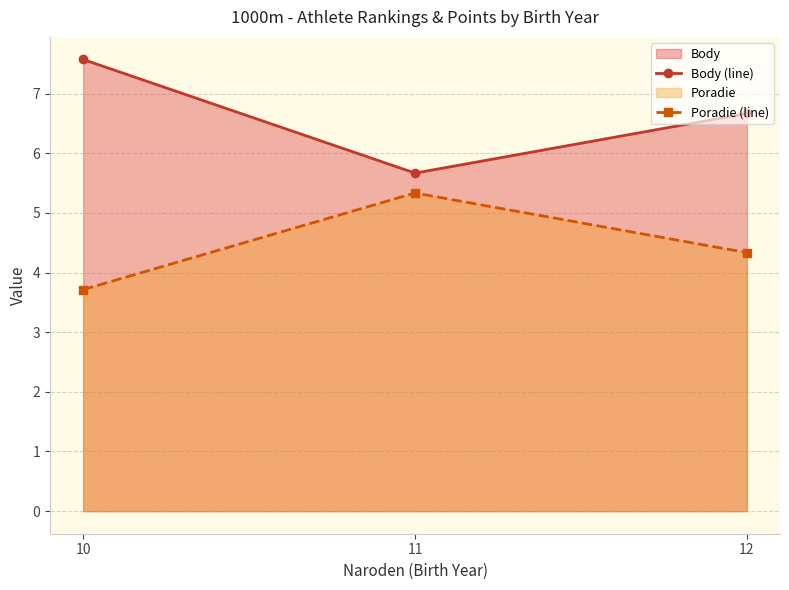

Which series has the largest range (max minus min)?

Body (line)